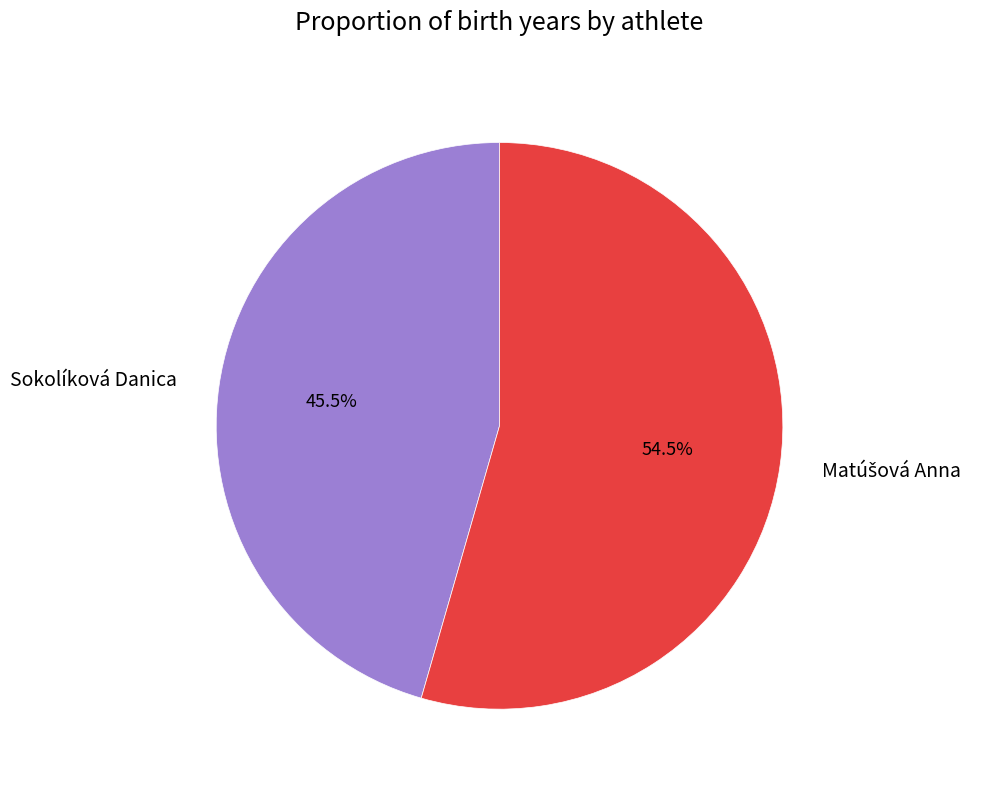

Which slice is the smallest?

Sokolíková Danica